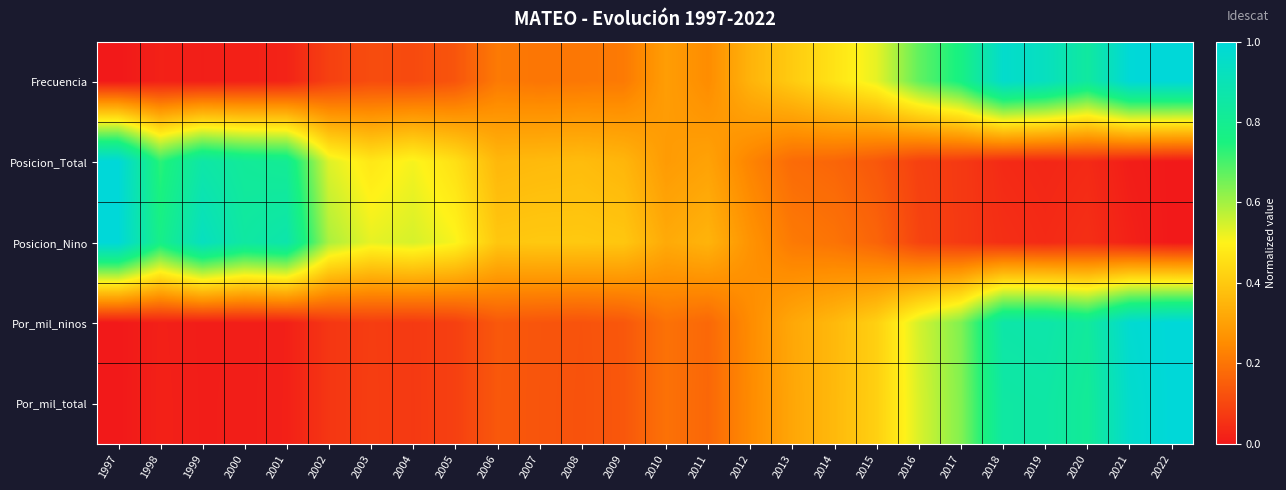

Between 1999 and 2016, which is larger?

2016